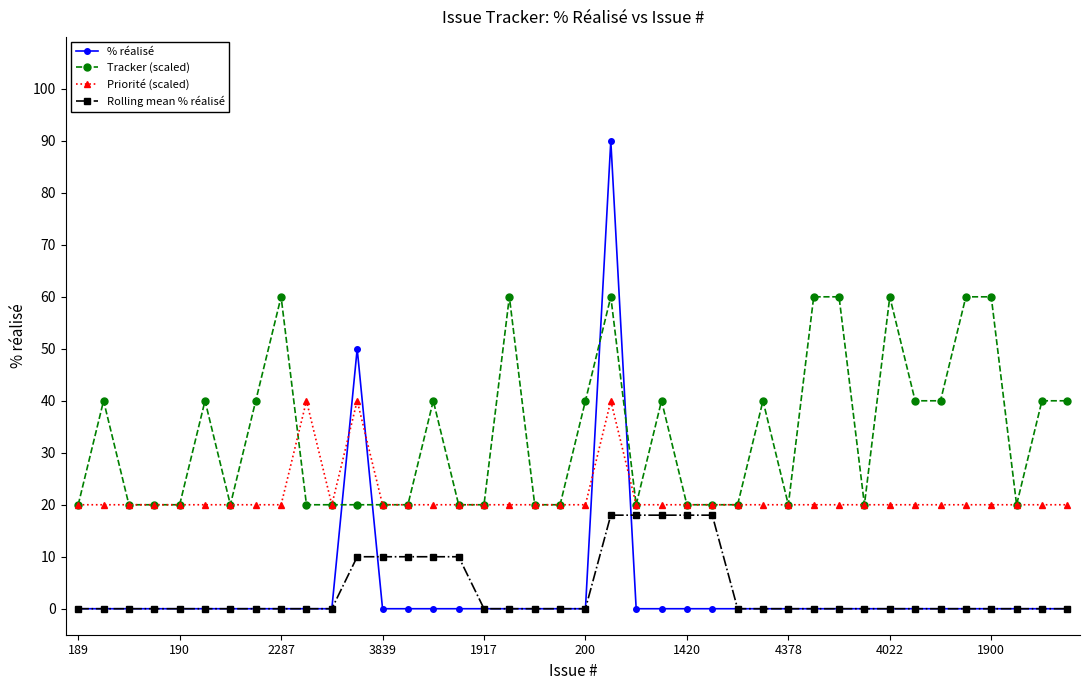

List the series in order of their peak value, highest first.

% réalisé, Tracker (scaled), Priorité (scaled), Rolling mean % réalisé